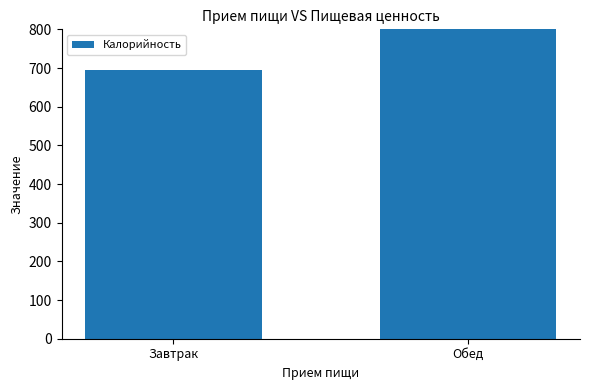

List the labels in order of value, smallest first.

Завтрак, Обед